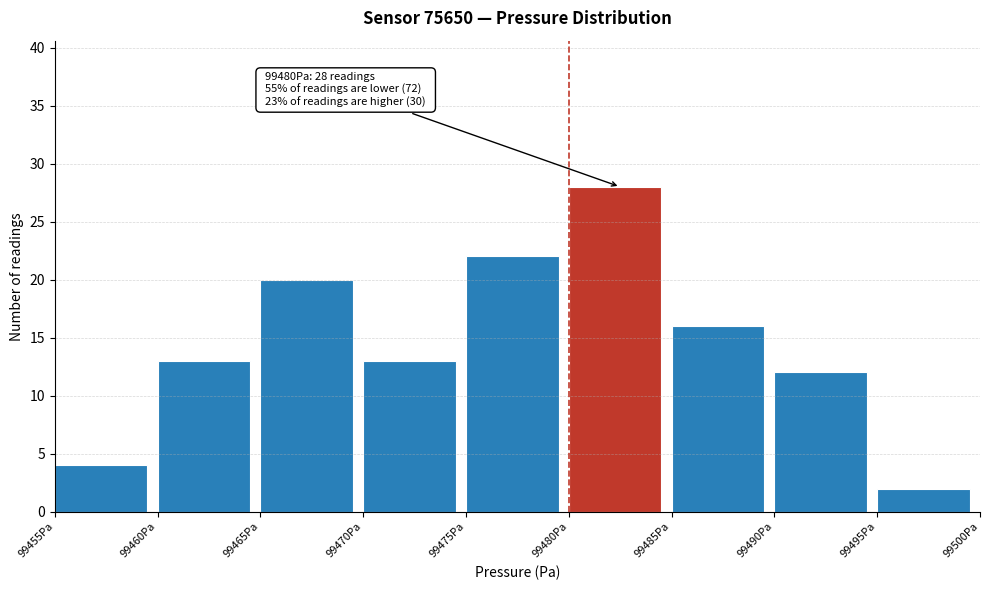

Over which range of the x-axis is the bar tallest?

99480 to 99485